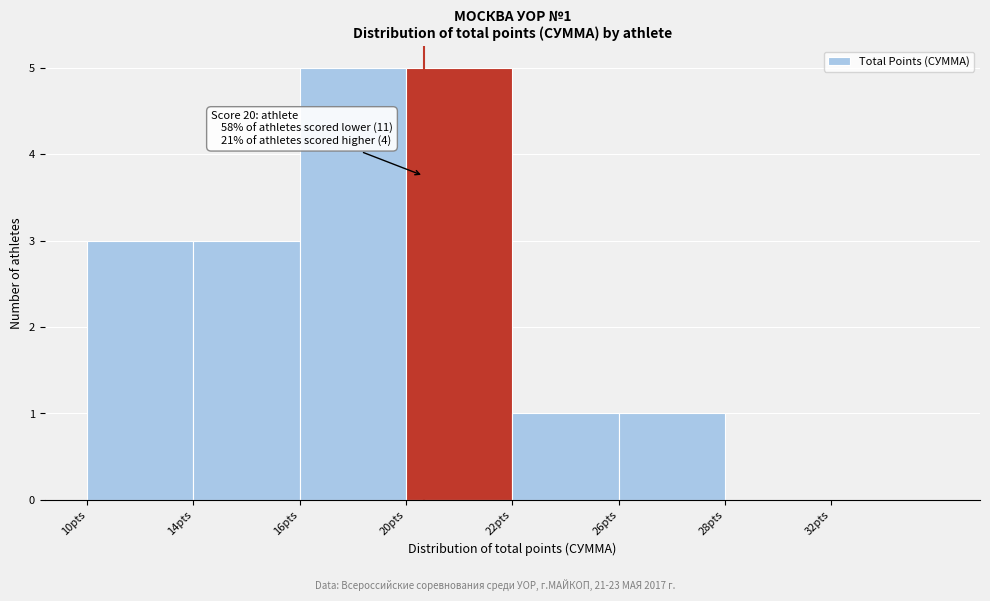

Reading left to right, list all the values displayed in this chart.

10pts=3	14pts=3	16pts=5	20pts=5	22pts=1	26pts=1	28pts=0	32pts=0